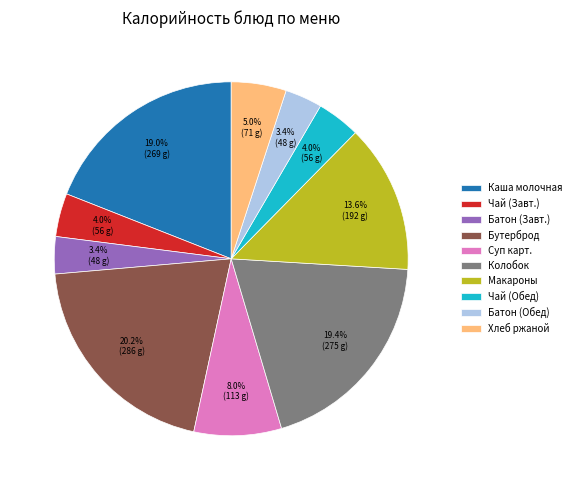

Does Батон (Завт.) represent more than half of the total?

No